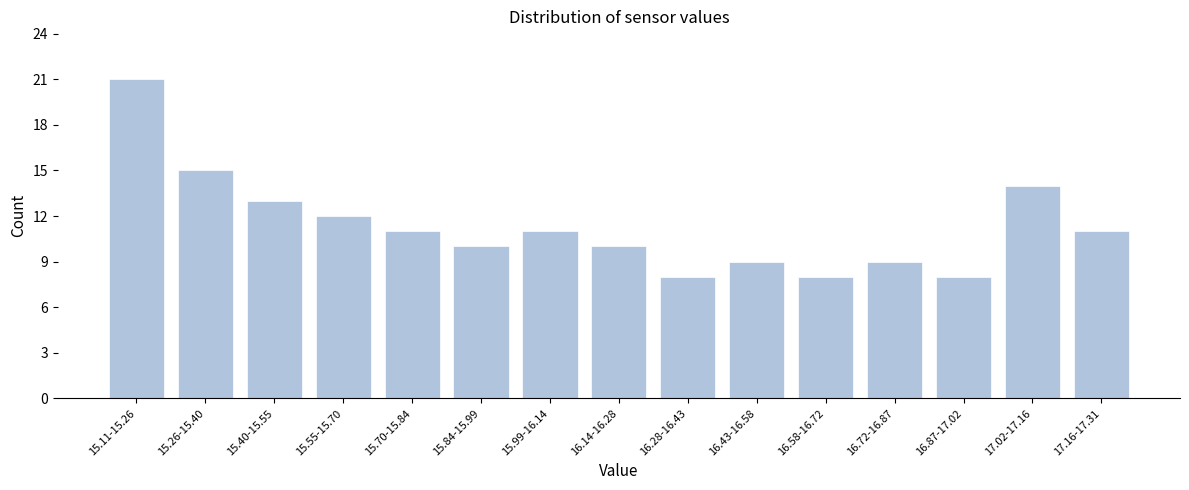

Reading left to right, what are all the values shown in this chart?

21	15	13	12	11	10	11	10	8	9	8	9	8	14	11